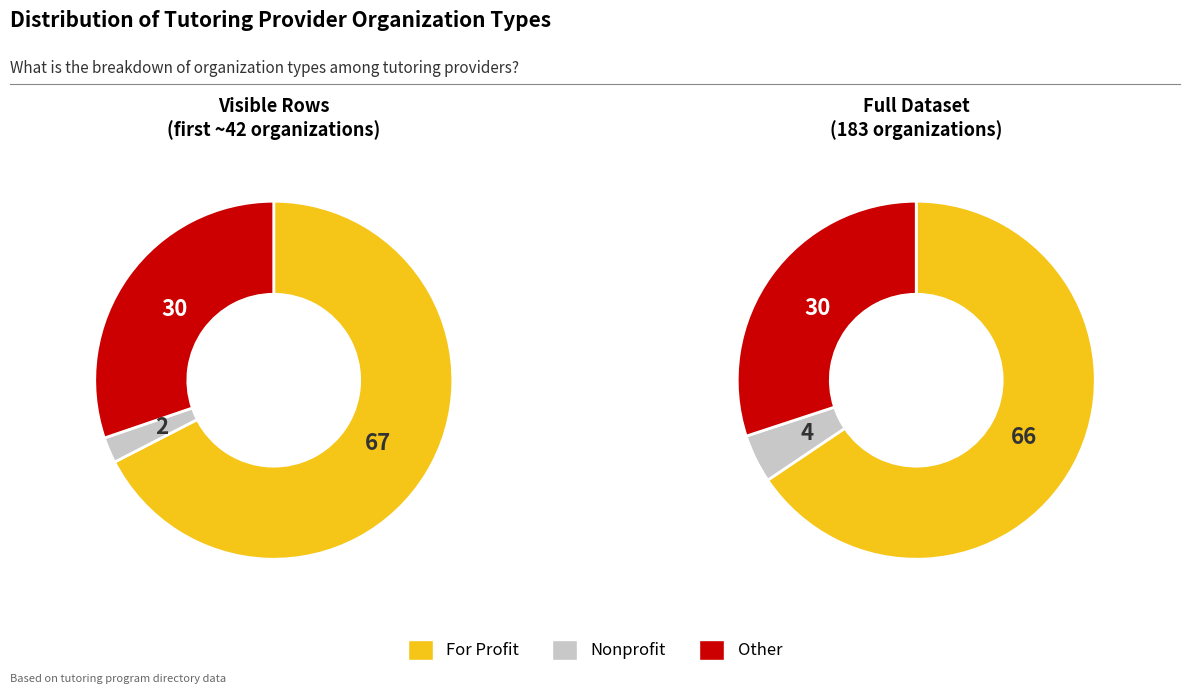

How many segments does this pie chart have?

3